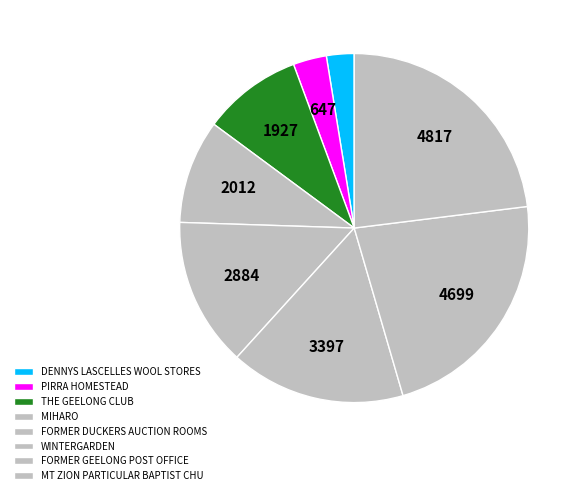

To the nearest percent, what is the combined percentage of THE GEELONG CLUB and MIHARO?

19%